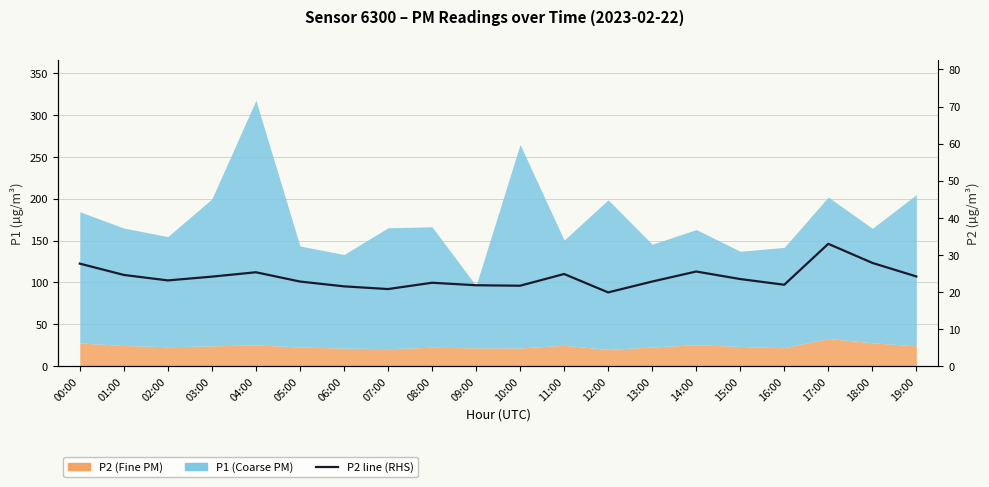

Rank the categories by value from lowest to highest.

12:00, 07:00, 06:00, 10:00, 09:00, 16:00, 08:00, 05:00, 13:00, 02:00, 15:00, 03:00, 19:00, 01:00, 11:00, 04:00, 14:00, 00:00, 18:00, 17:00